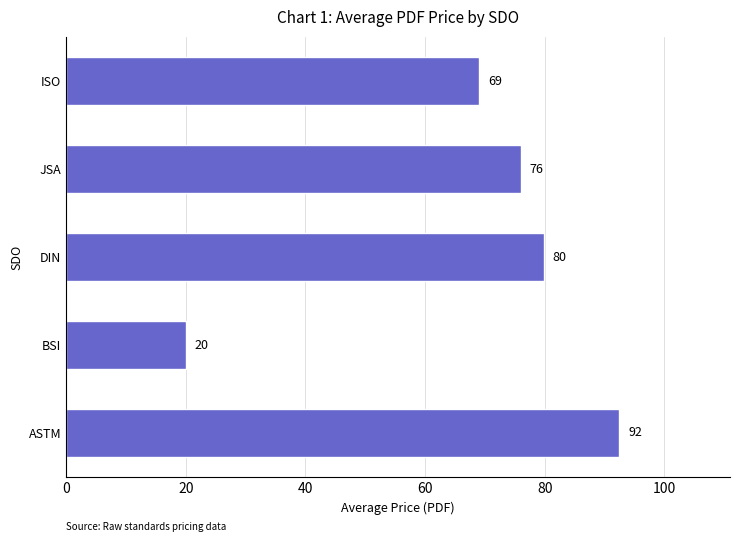

How many values are below 76?

2